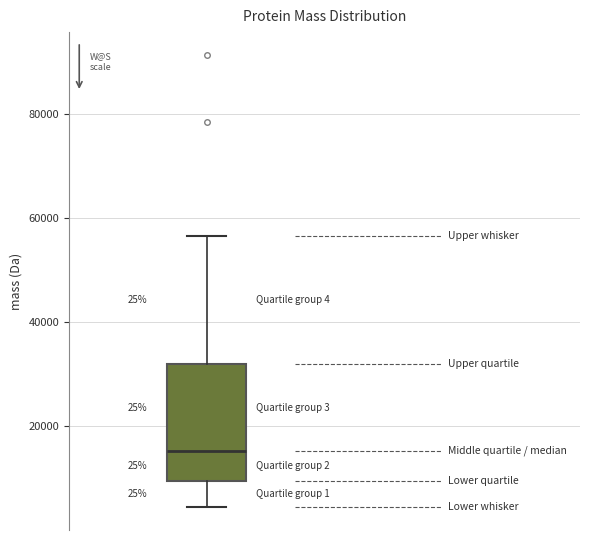

Where does the upper whisker of the box end on the y-axis? The values are not printed on the chart, so give them approximately, as read against the axis.

56000